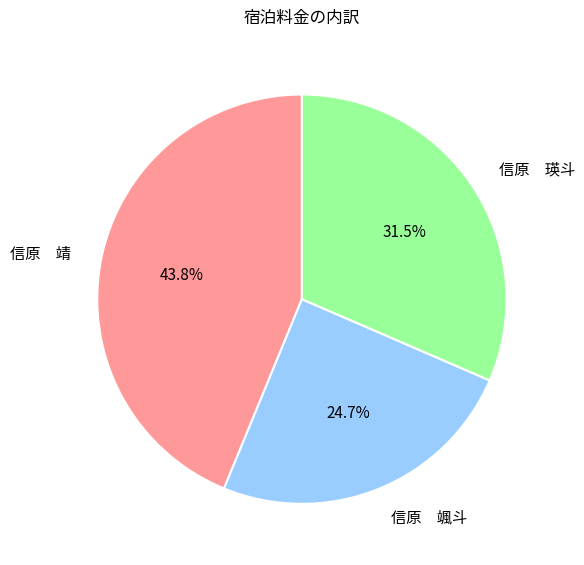

Do 信原 靖 and 信原 颯斗 together represent more than half of the pie?

Yes